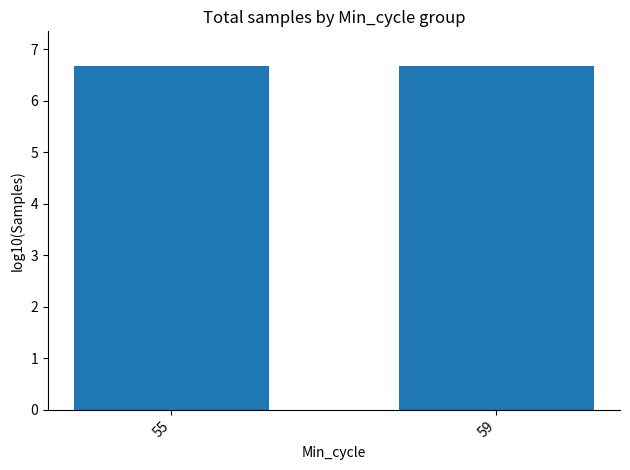

What is the sum of all values?

13.4